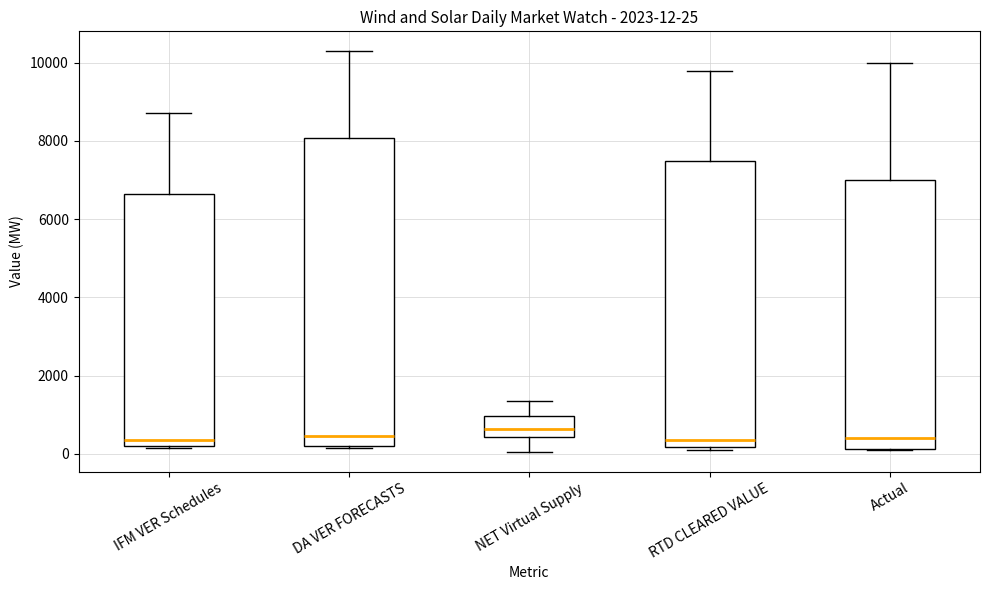

Which box is the tallest, from its lower edge to its upper edge?

DA VER FORECASTS